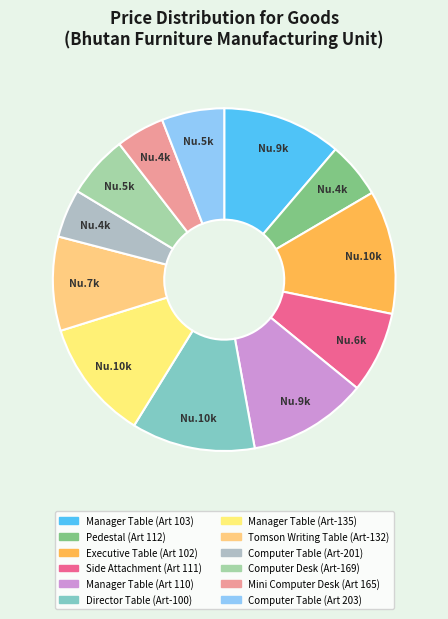

The Pedestal (Art 112) slice represents 17% of the pie. True or false?

False